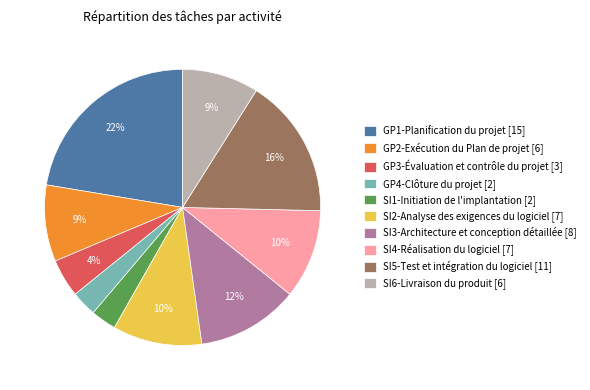

How many slices are in this pie chart?

10